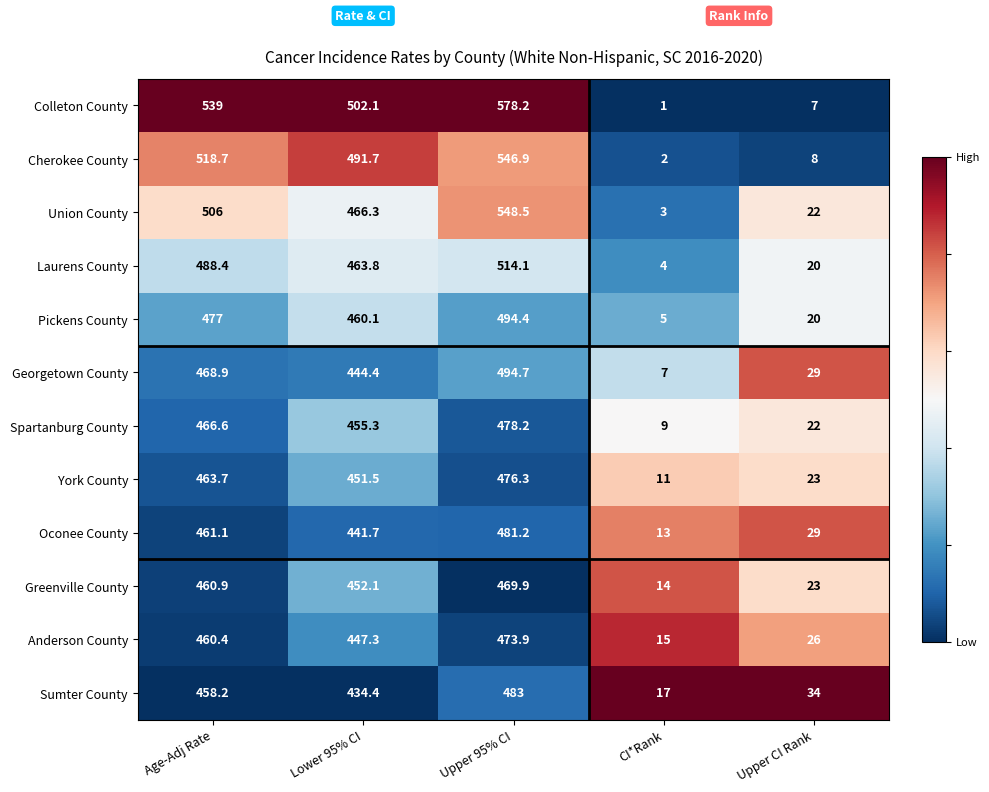

What is the total value across all series at Upper CI Rank?

263.0